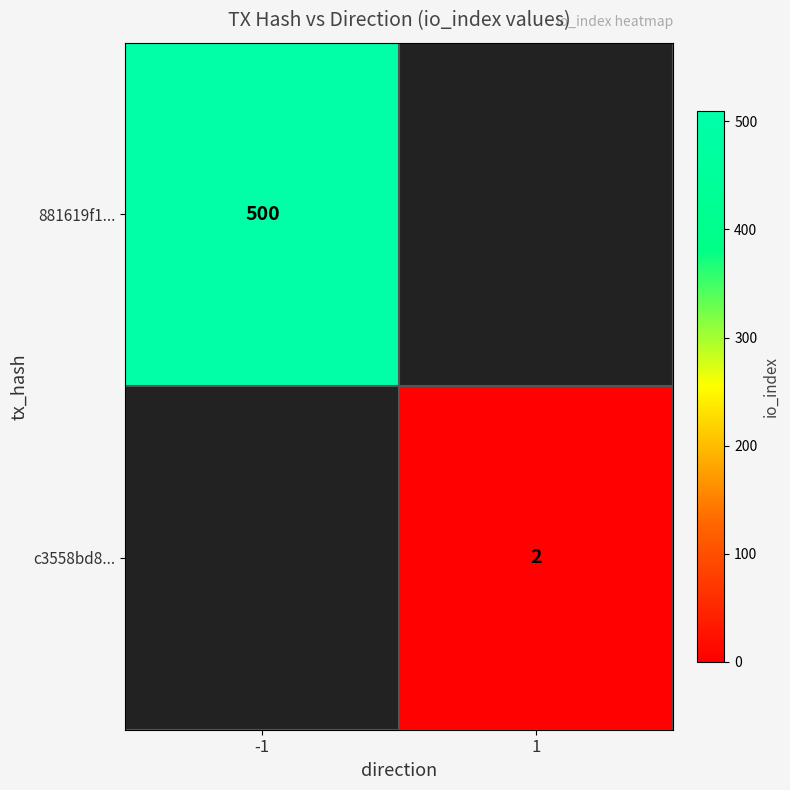

What is the greatest value displayed?

500.0